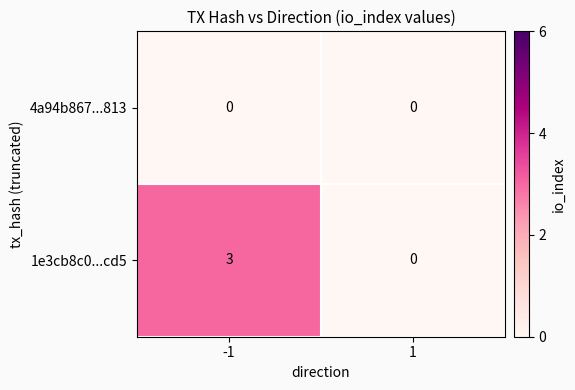

List the series in order of their peak value, lowest first.

4a94b867...813, 1e3cb8c0...cd5